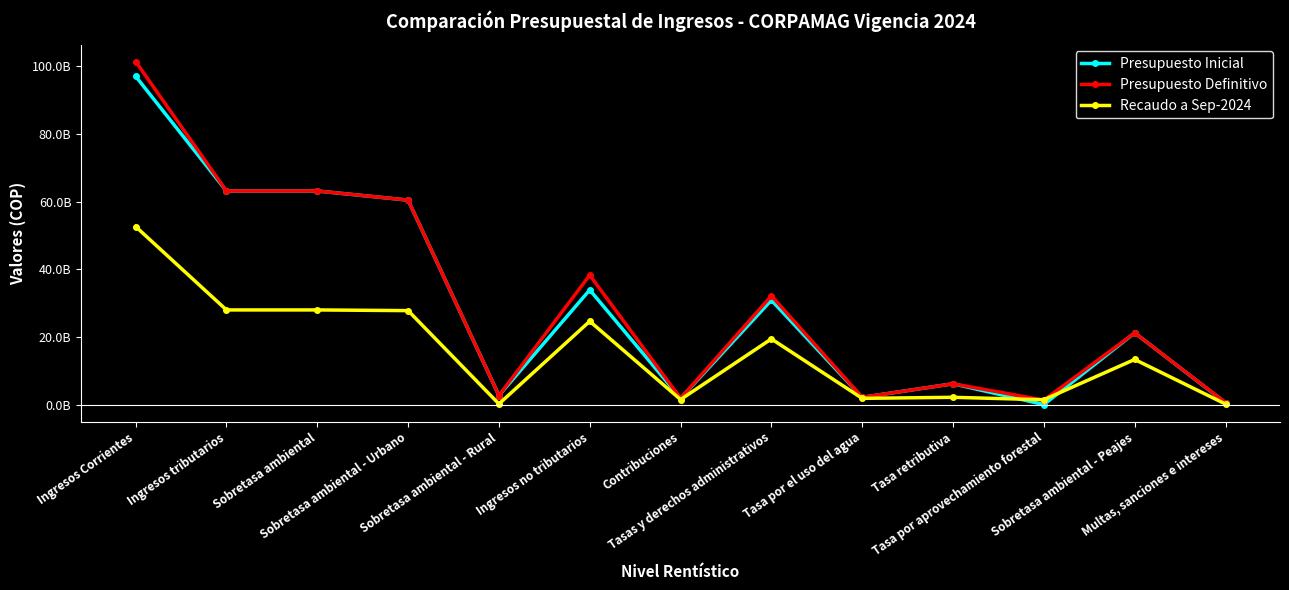

What is the highest value of the Presupuesto Definitivo series?

101402425353